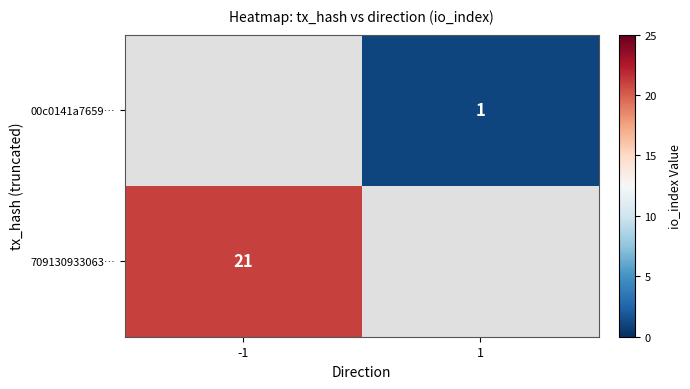

Is the value of 709130933063… at -1 greater than the value of 00c0141a7659… at 1?

Yes